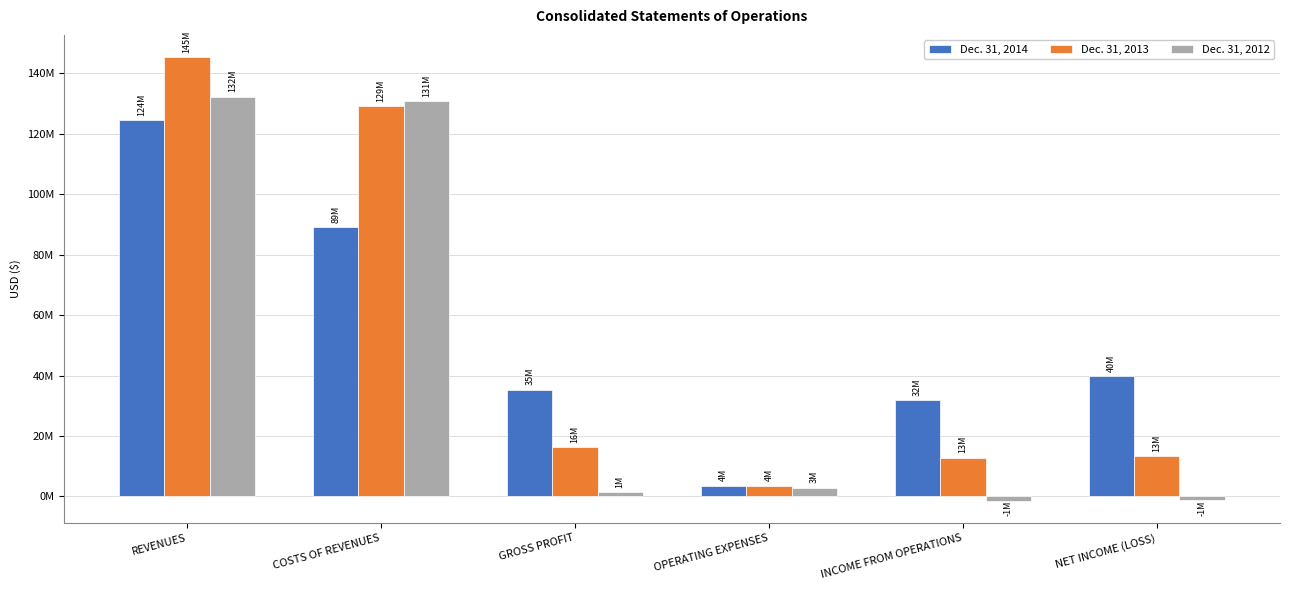

Is it true that Dec. 31, 2013 equals 16321803 at GROSS PROFIT?

True